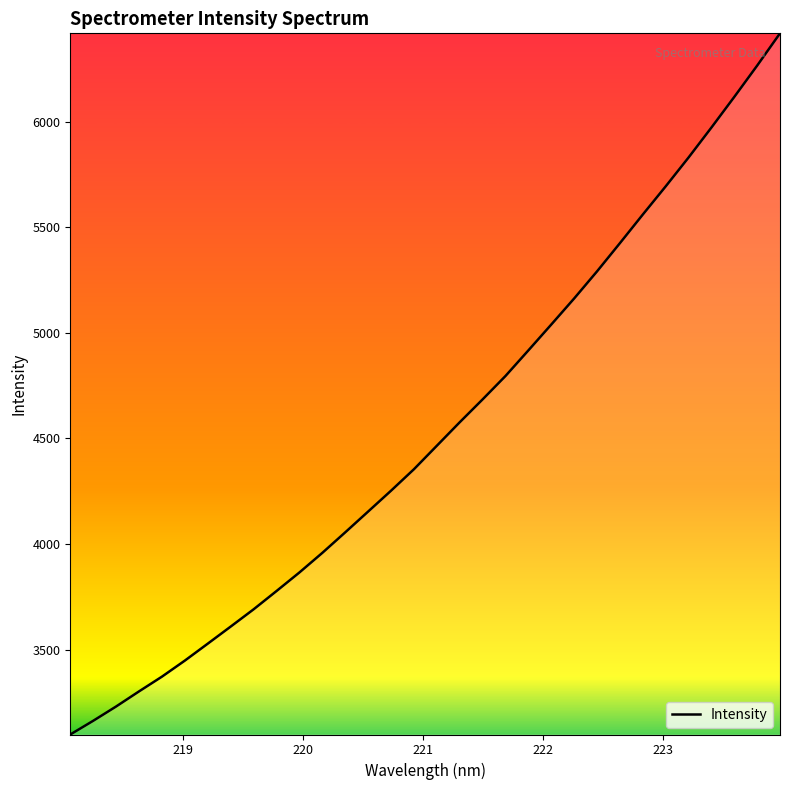

What is the difference between the maximum and minimum values?

3319.3